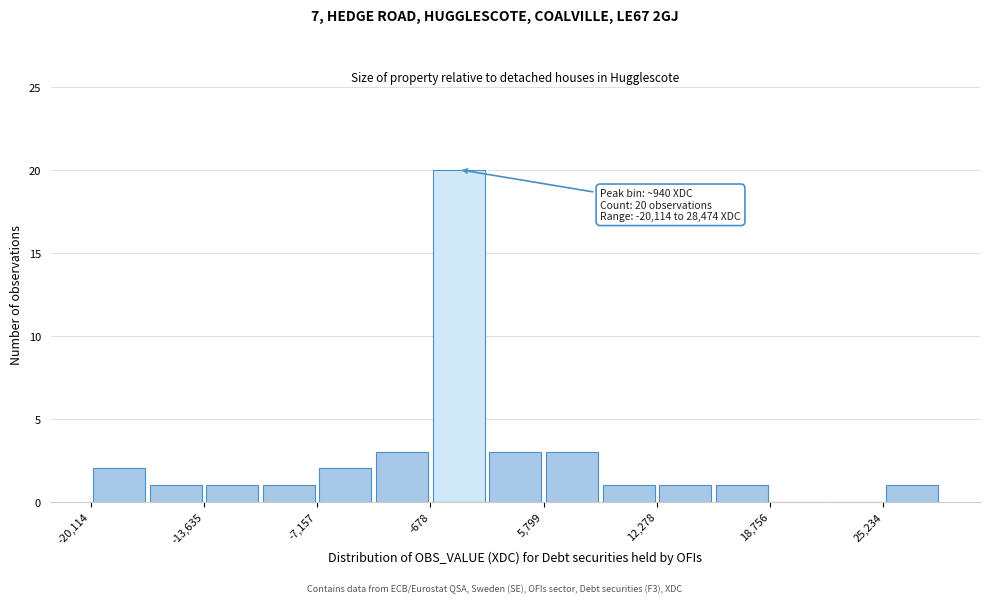

Around what value on the x-axis is the tallest bar? Give the approximate position of its centre, as read against the axis.

1000